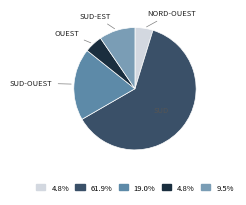

Count the number of slices in the pie.

5